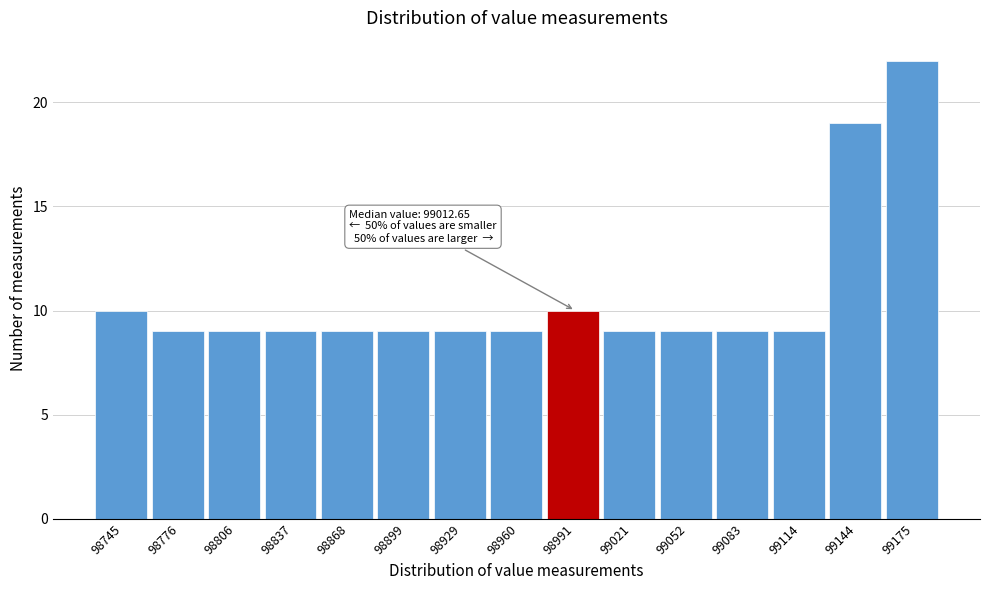

Reading left to right, what are all the values shown in this chart?

10	9	9	9	9	9	9	9	10	9	9	9	9	19	22